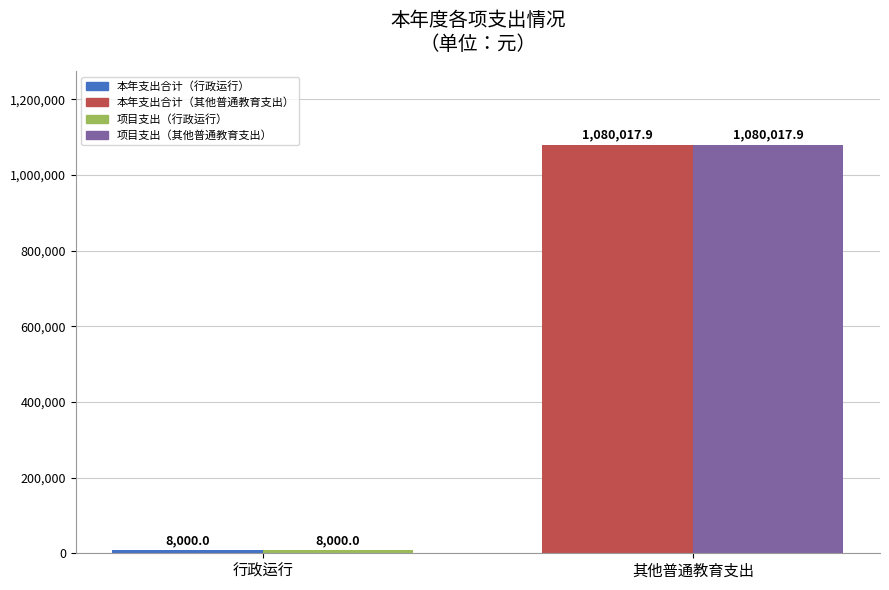

What is the minimum value shown in the chart?

8000.0